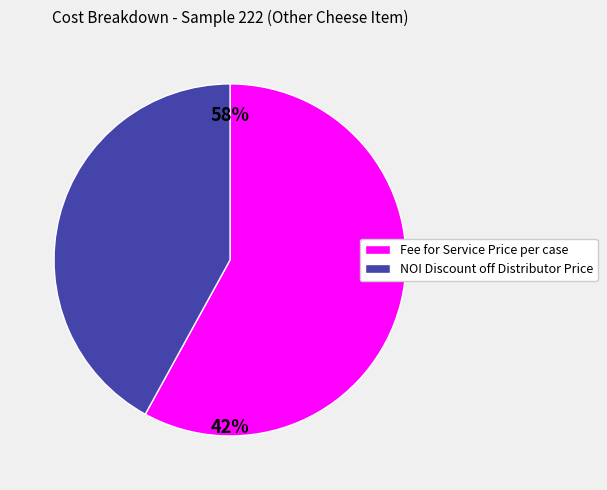

Does NOI - Discount off Distributor Bid Price represent more than half of the total?

No